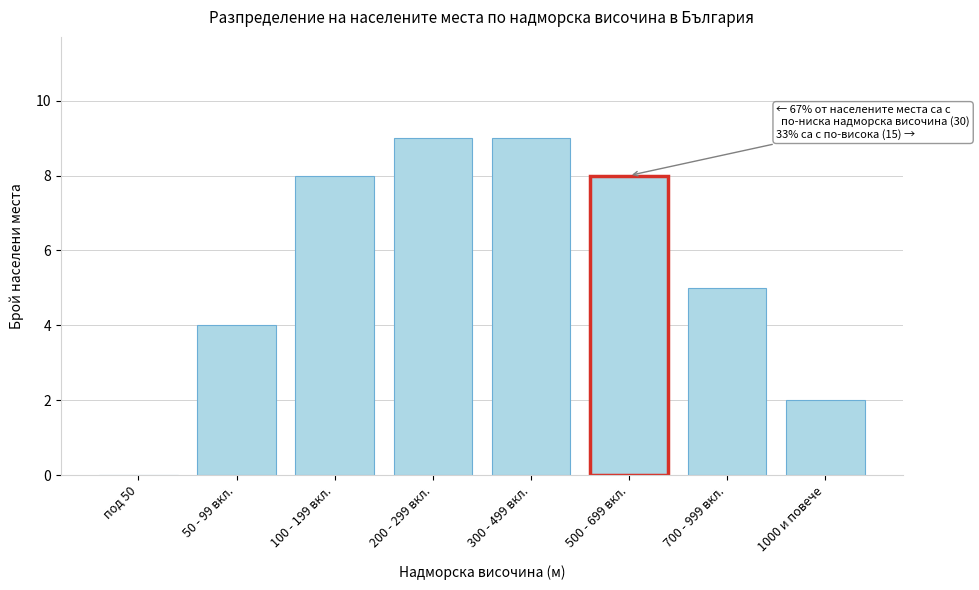

Reading right to left, extract all data points from this chart.

1000 и повече=2	700 - 999 вкл.=5	500 - 699 вкл.=8	300 - 499 вкл.=9	200 - 299 вкл.=9	100 - 199 вкл.=8	50 - 99 вкл.=4	под 50=0